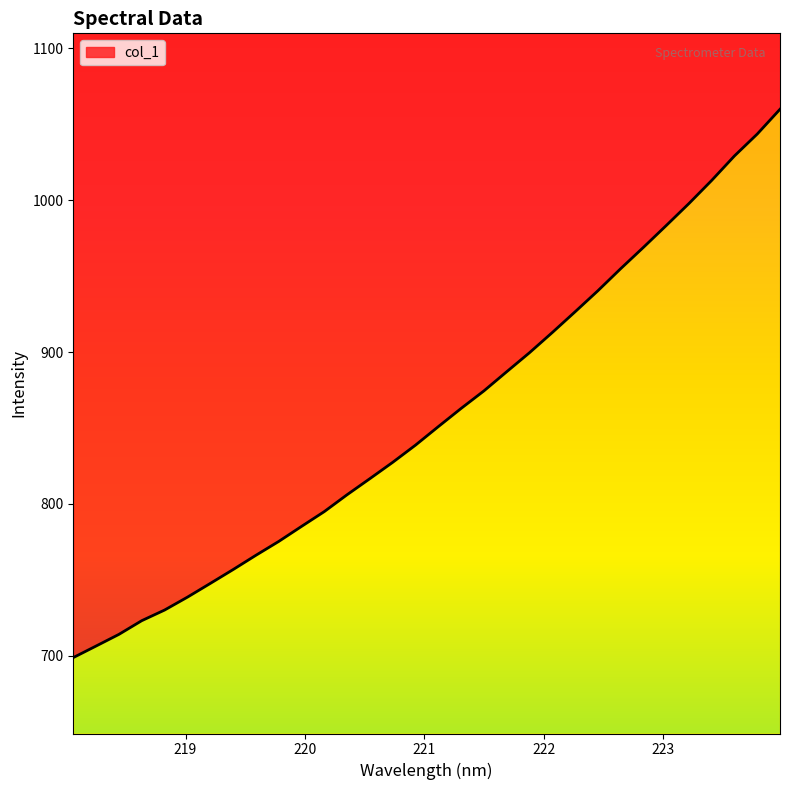

Read the value at 219.0156.

738.5